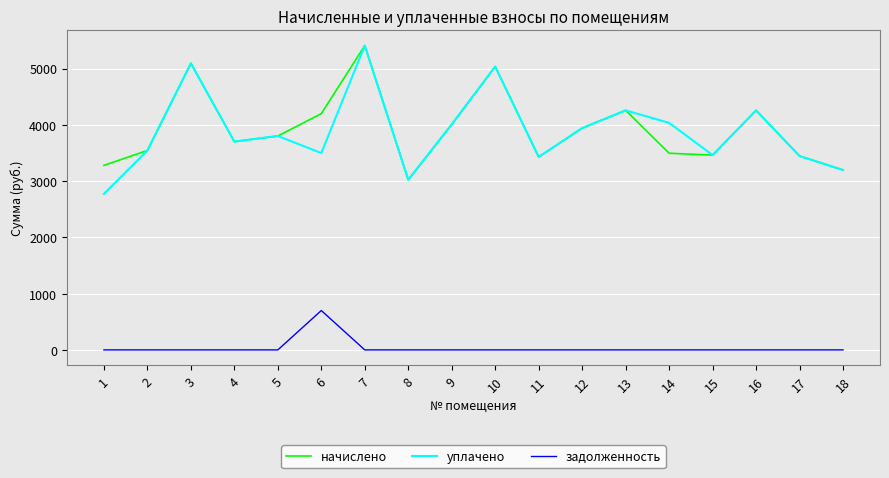

Is the value of уплачено at 5 greater than the value of начислено at 1?

Yes